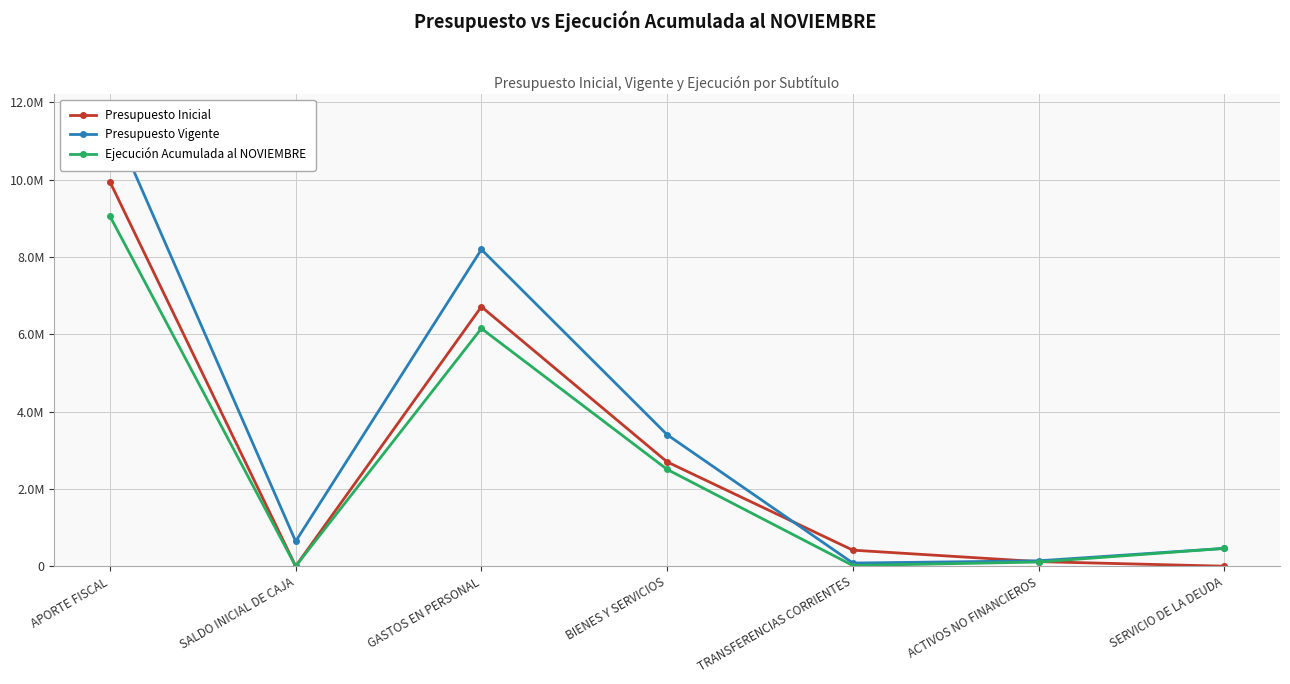

What is the value of the Ejecución Acumulada al NOVIEMBRE point at the 7th from the left?

460640